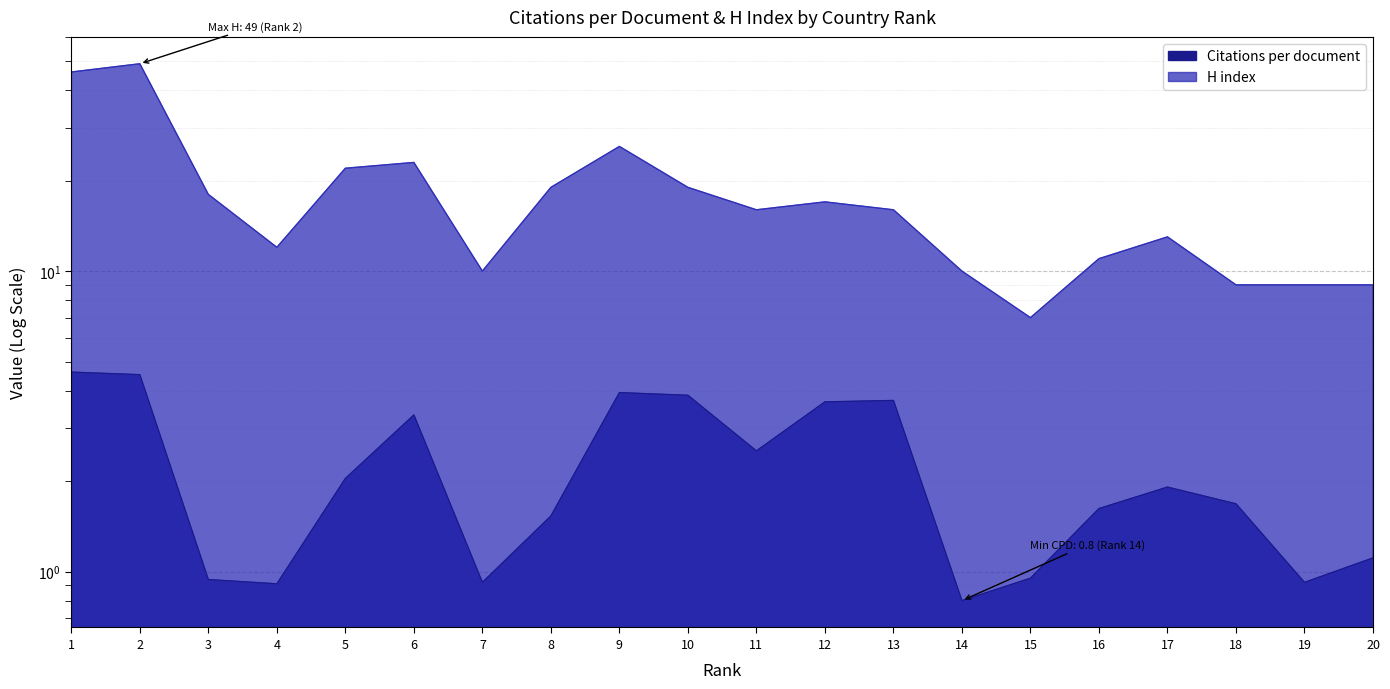

How many interior local valleys does the Citations per document series have?

5